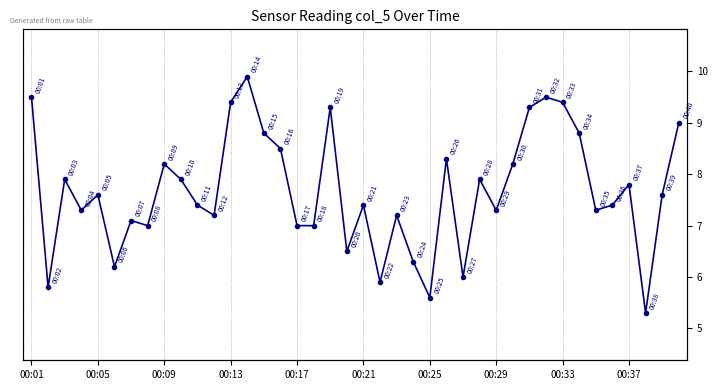

What is the difference between the second highest and second lowest values?

3.9